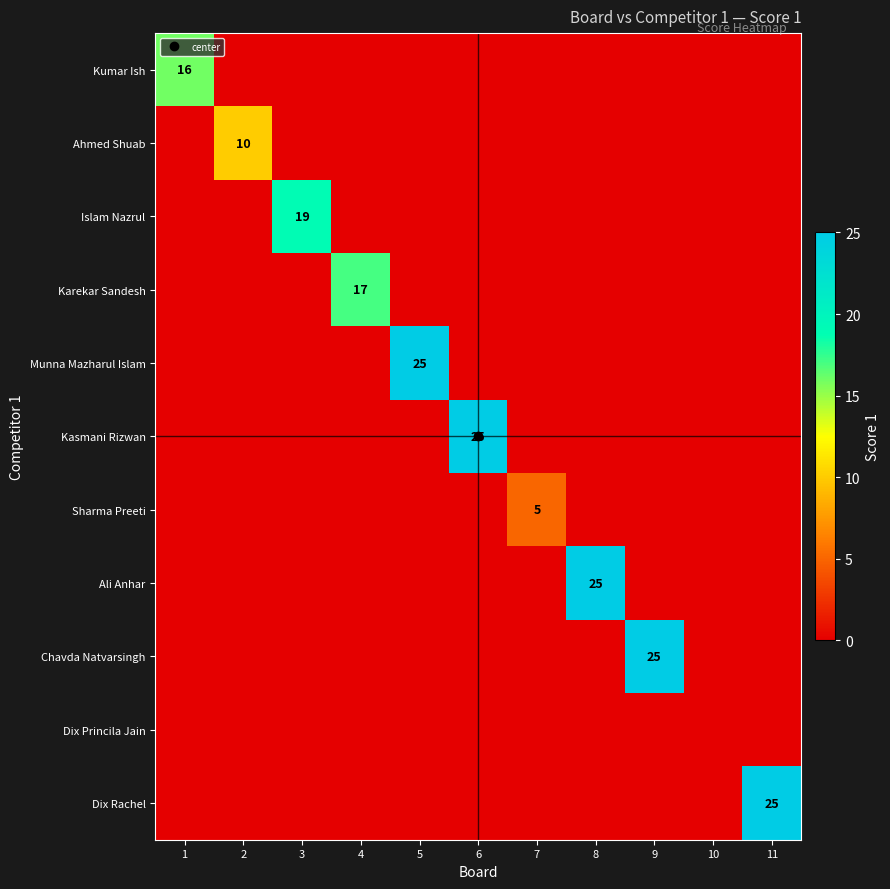

At how many categories does at least one series exceed 20?

5